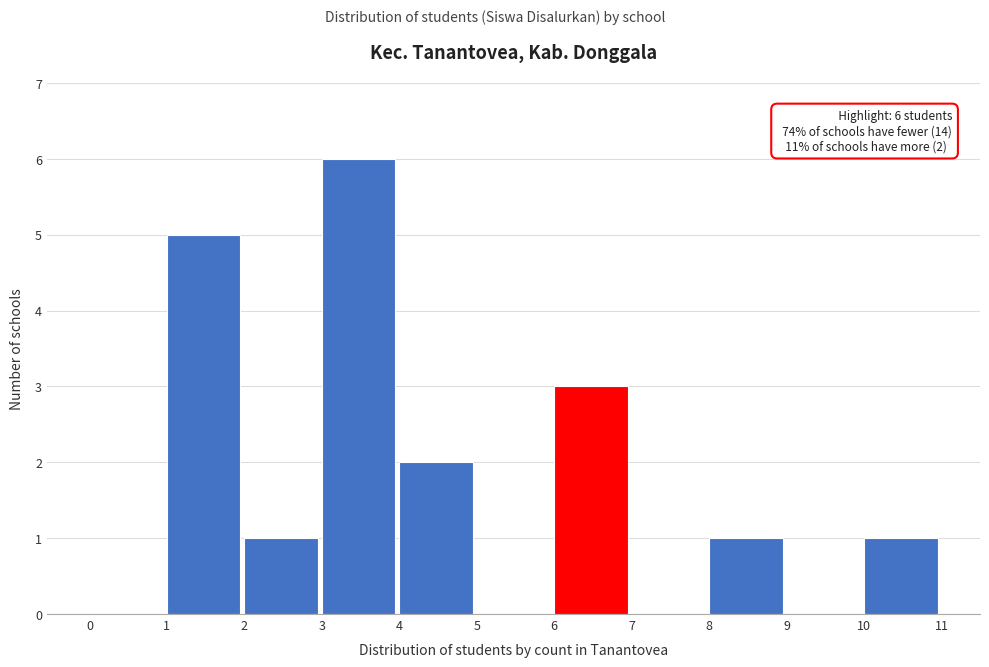

Which range on the x-axis has the tallest bar?

3 to 4